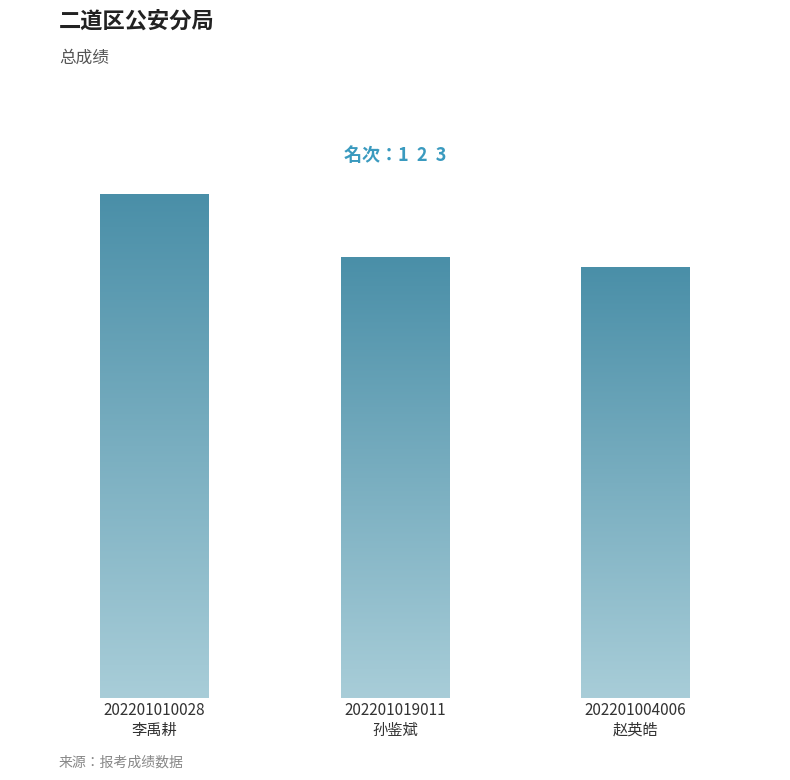

The value at 202201019011
孙鉴斌 is 57.2. True or false?

True